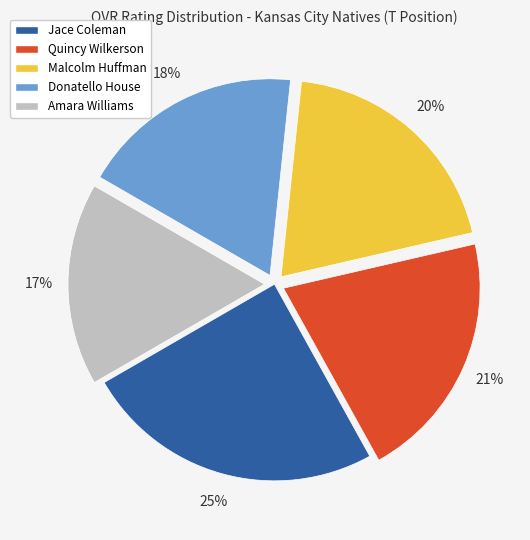

What is the smallest slice in the pie chart?

Amara Williams